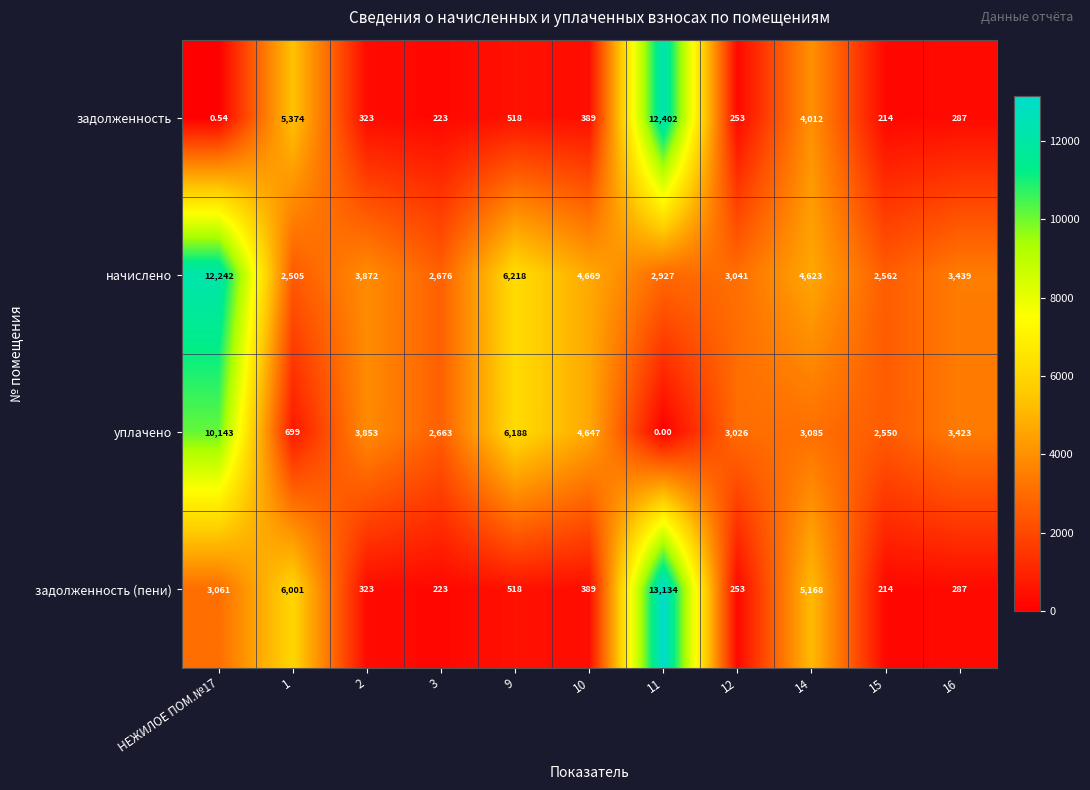

At which category is the sum across all series the highest?

11